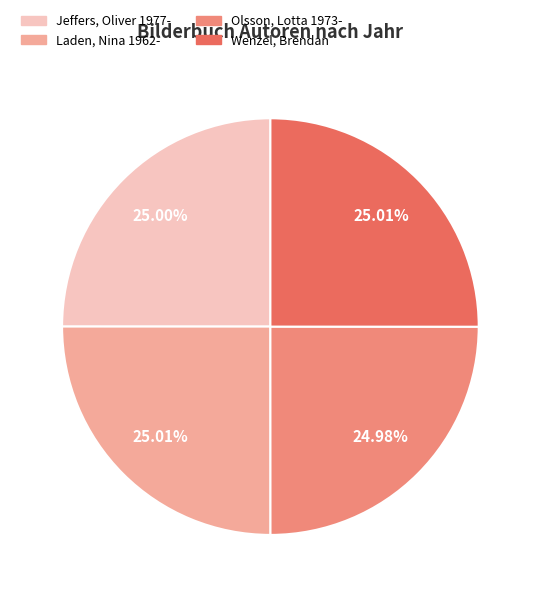

To the nearest percent, what is the average slice percentage?

25%